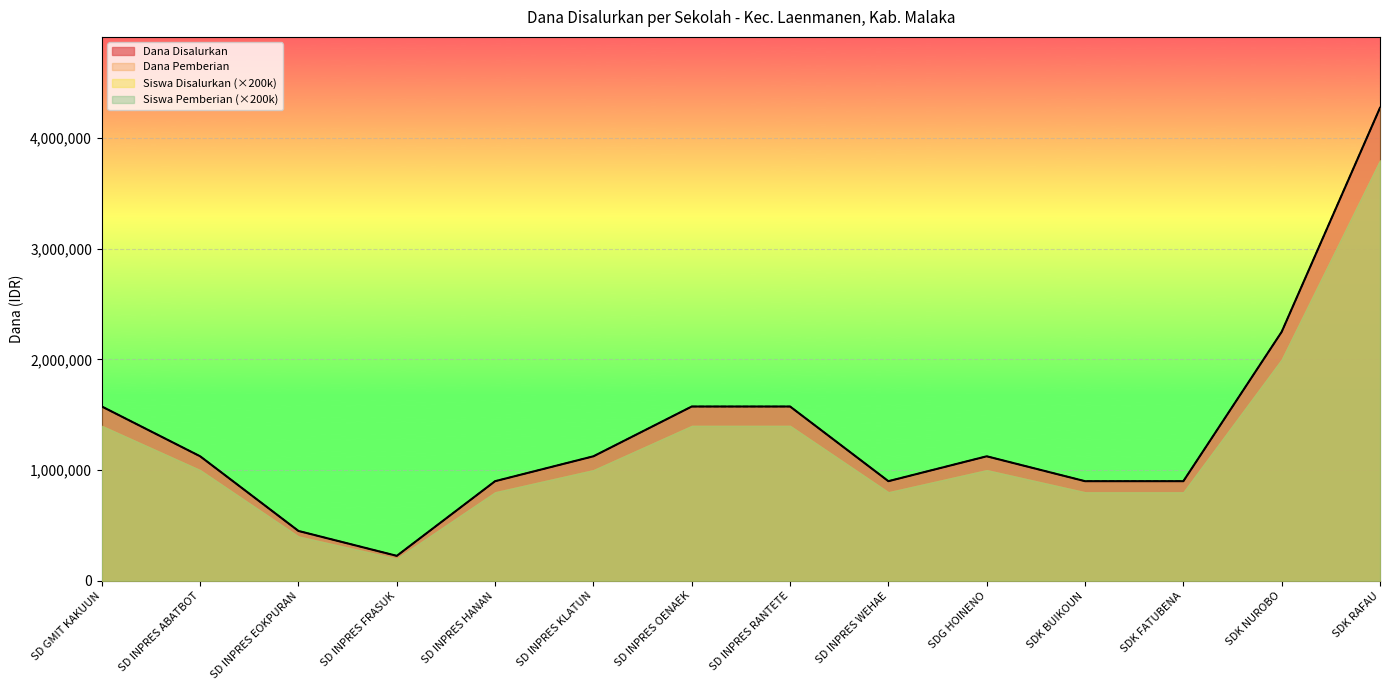

Does the chart display data point markers on the line(s)?

No